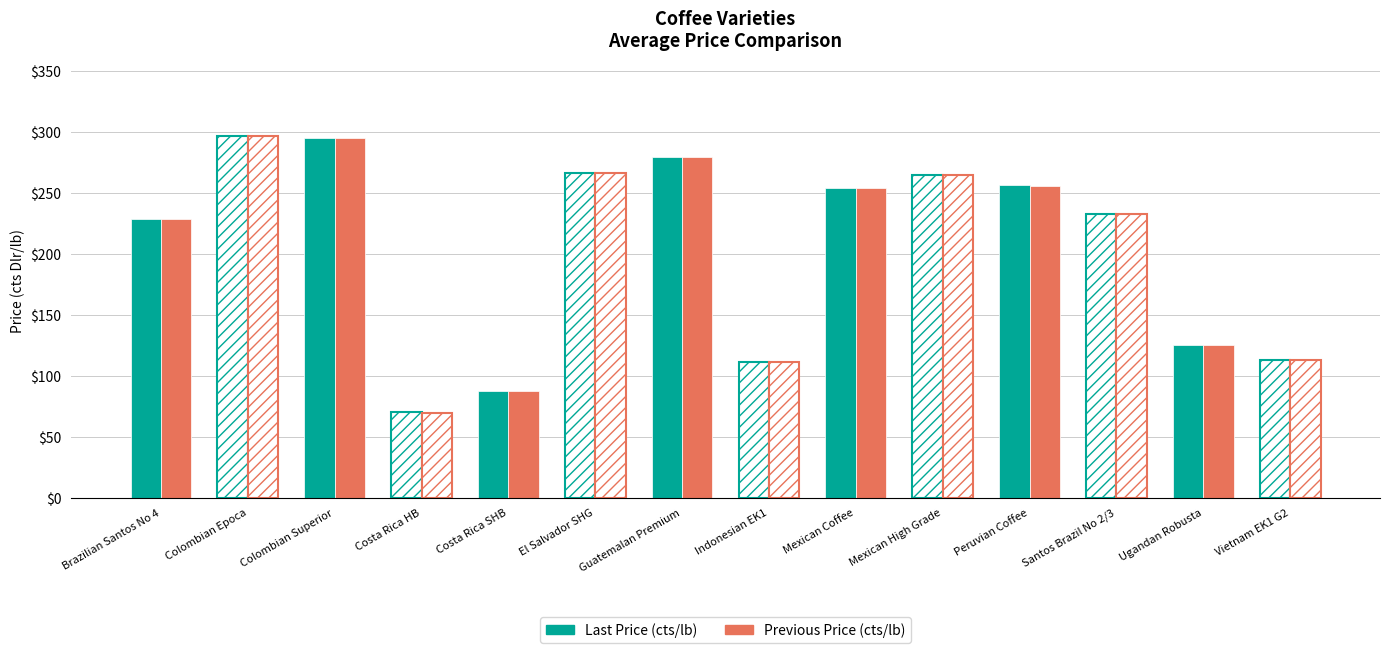

Reading left to right, transcribe all the data shown in this chart.

Last Price (cts/lb): 229.0	296.9	294.9	70.0	87.9	266.3	279.3	111.4	253.9	264.9	256.1	233.0	124.9	113.0
Previous Price (cts/lb): 228.7	296.6	294.6	69.7	87.7	266.1	279.1	111.6	253.6	264.6	255.9	232.7	125.1	113.2